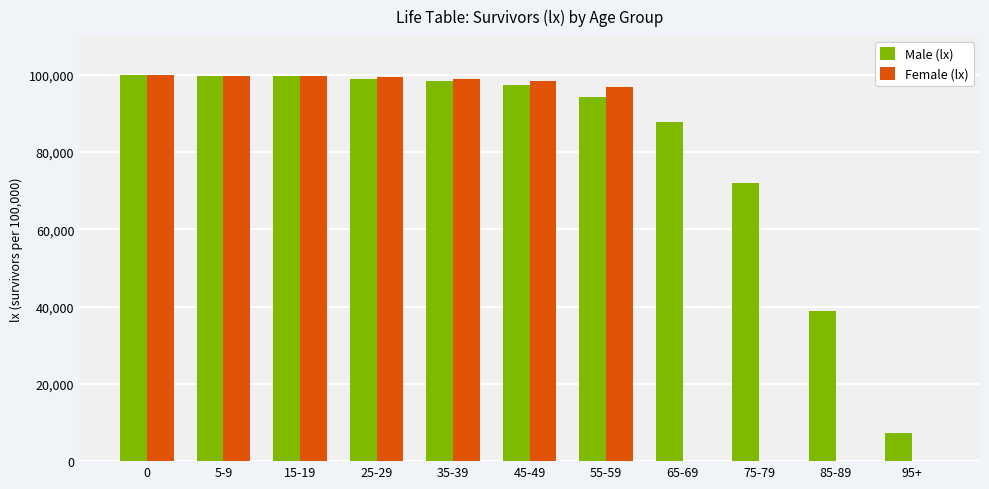

What is the maximum value for Male (lx)?

100000